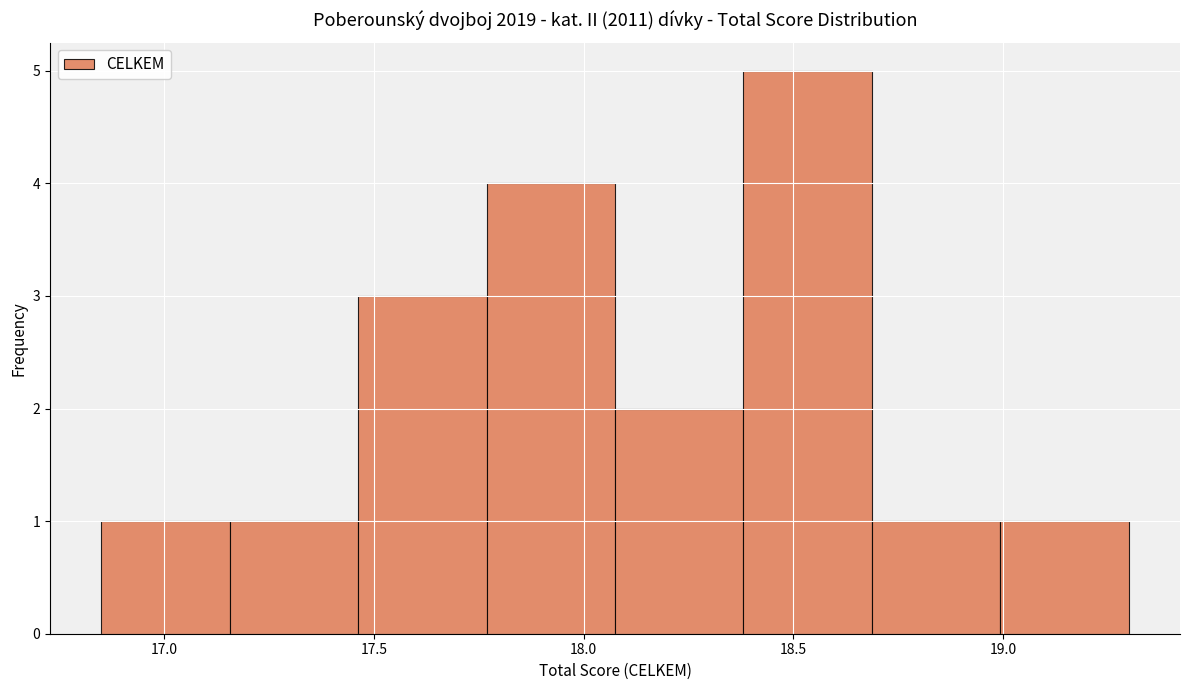

How tall is the bar that spans 17.15 to 17.45 on the x-axis? Neither the bar edges nor the heights are printed on the chart, so give them approximately, as read against the axes.

1